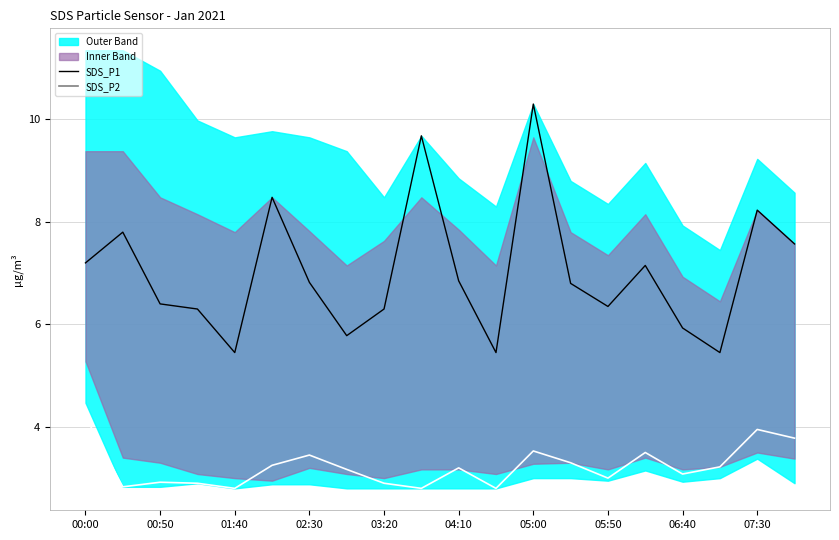

Reading left to right, list all the values displayed in this chart.

SDS_P1: 7.2	7.8	6.4	6.3	5.5	8.5	6.8	5.8	6.3	9.7	6.8	5.5	10.3	6.8	6.3	7.2	5.9	5.5	8.2	7.6
SDS_P2: 4.2	2.8	2.9	2.9	2.8	3.2	3.5	3.2	2.9	2.8	3.2	2.8	3.5	3.3	3.0	3.5	3.1	3.2	4.0	3.8